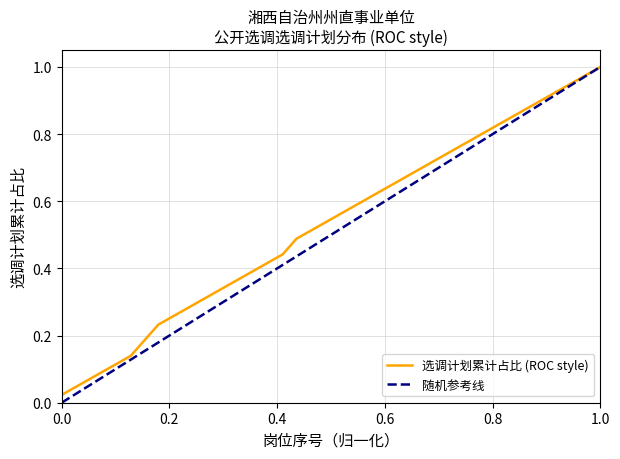

The chart shows a value of 1 at 38. True or false?

False